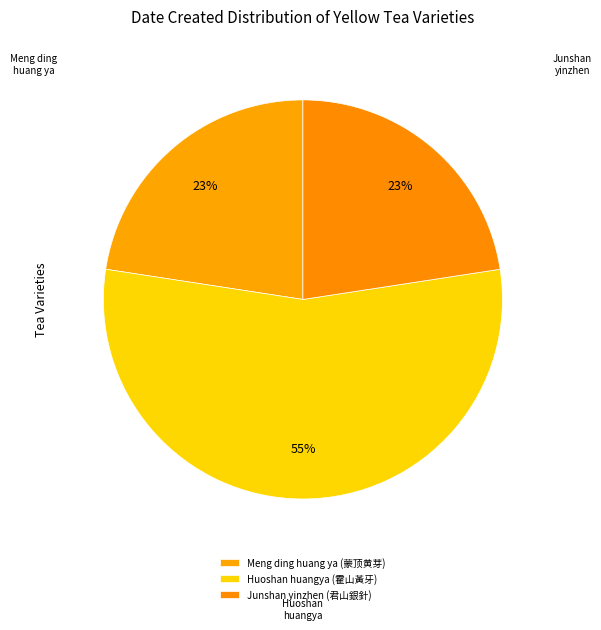

Combined, what portion of the pie is Huoshan huangya (霍山黃牙) and Junshan yinzhen (君山銀針)?

77.4%